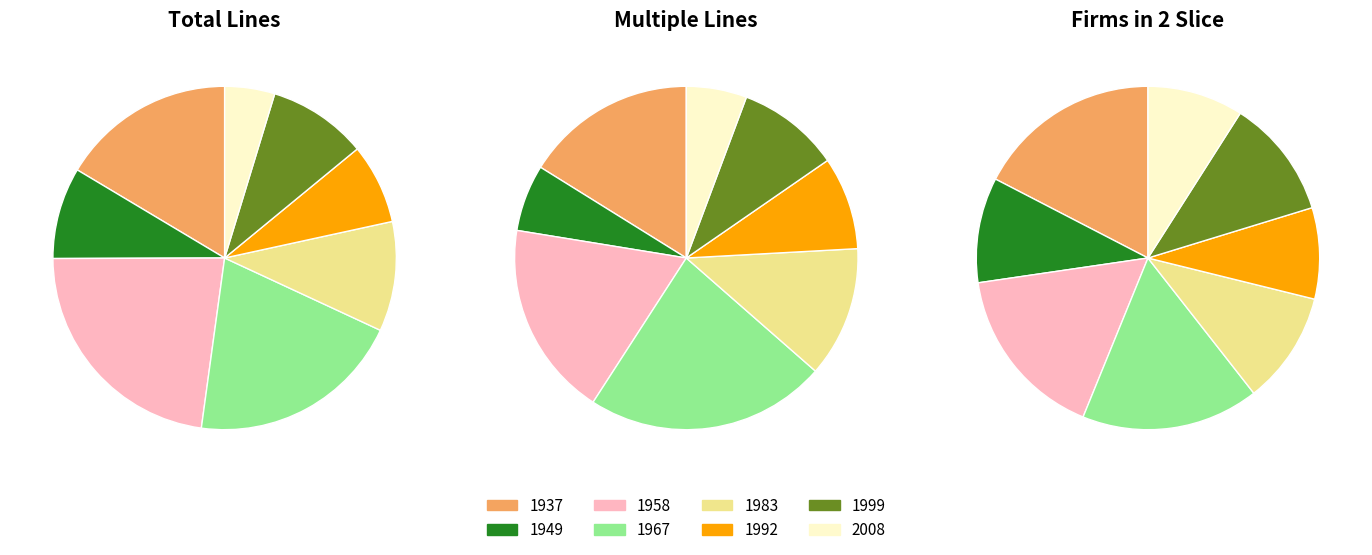

How many slices are in this pie chart?

8